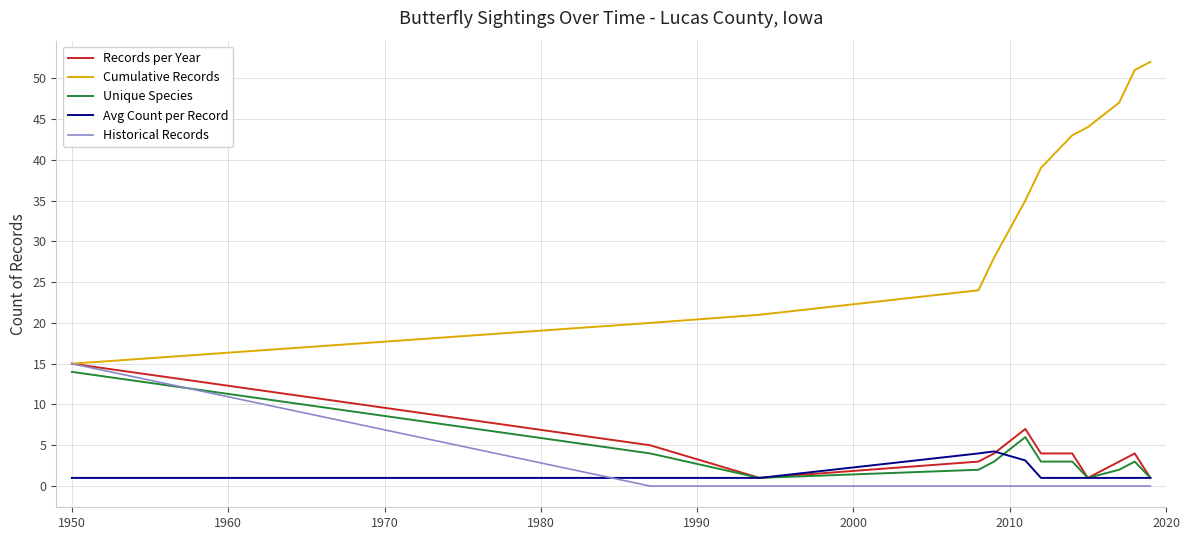

Which series has the widest spread of values?

Cumulative Records